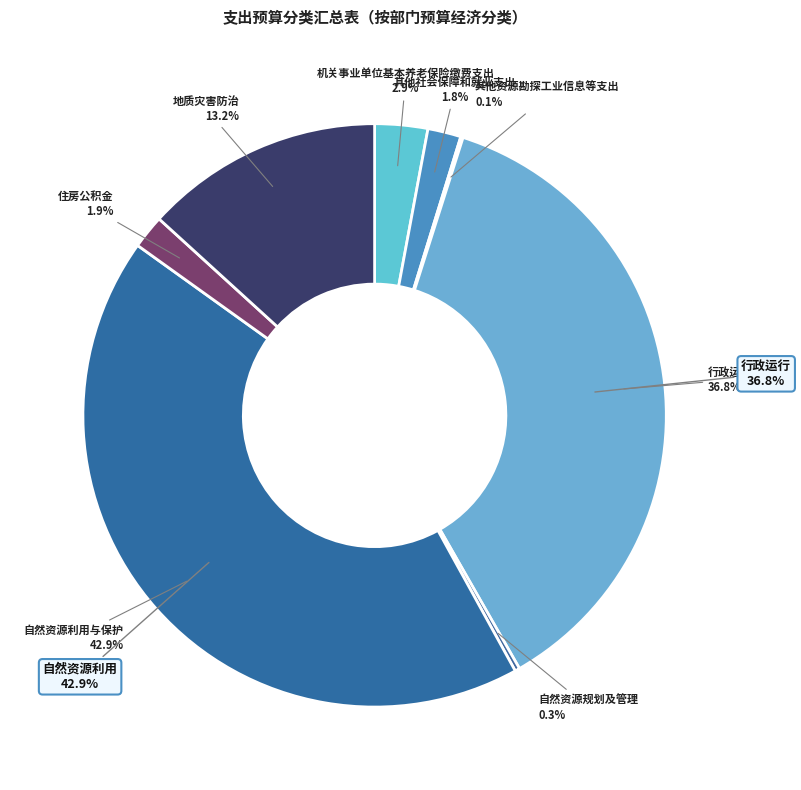

Which category has the biggest portion of the pie?

自然资源利用与保护